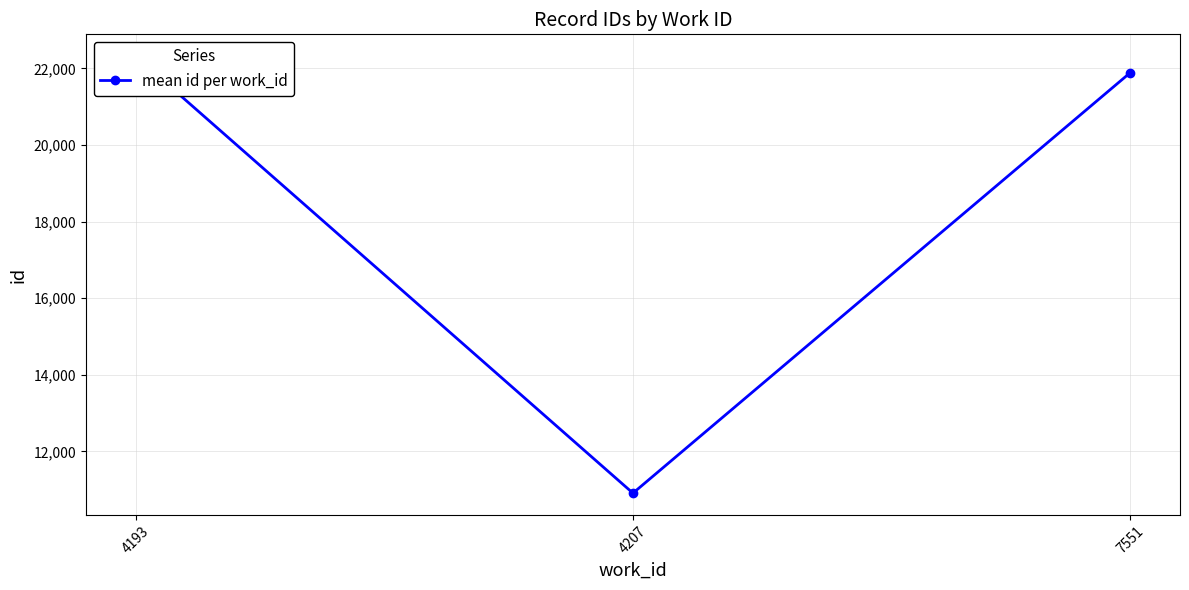

Rank the categories by value from lowest to highest.

4207, 7551, 4193